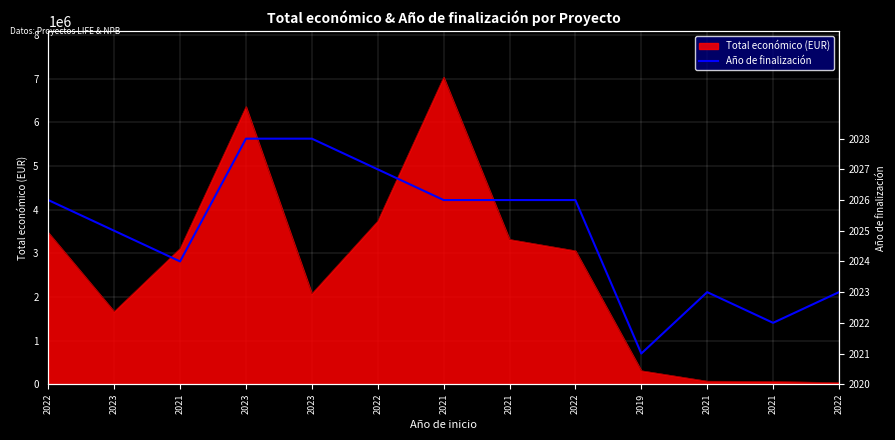

How many data points does each series have?

13